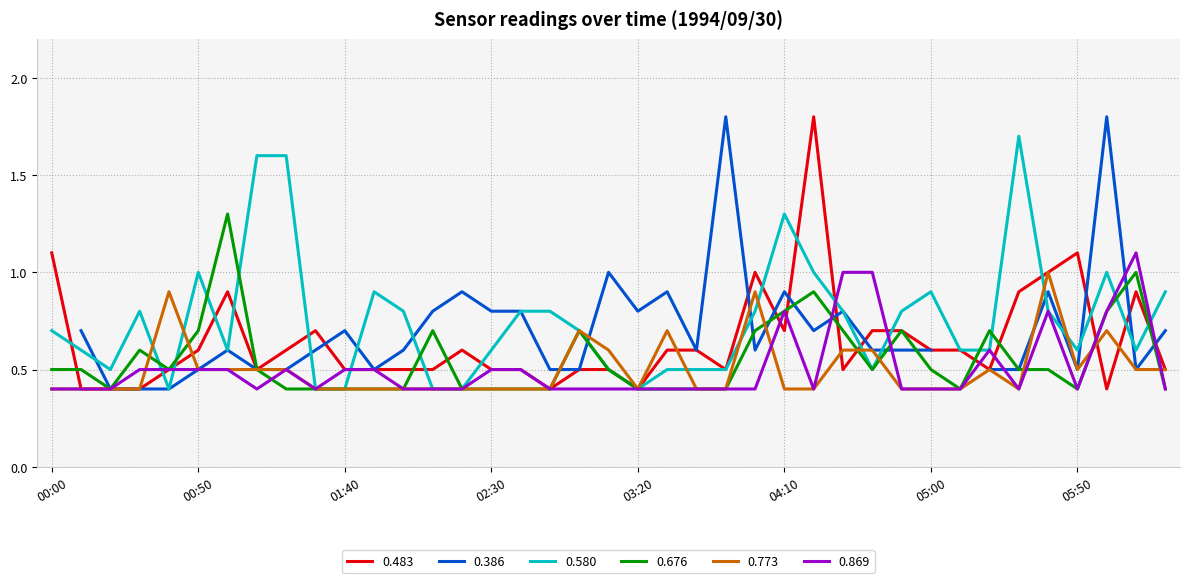

True or false: 0.869 has more than 2 interior local peaks.

True